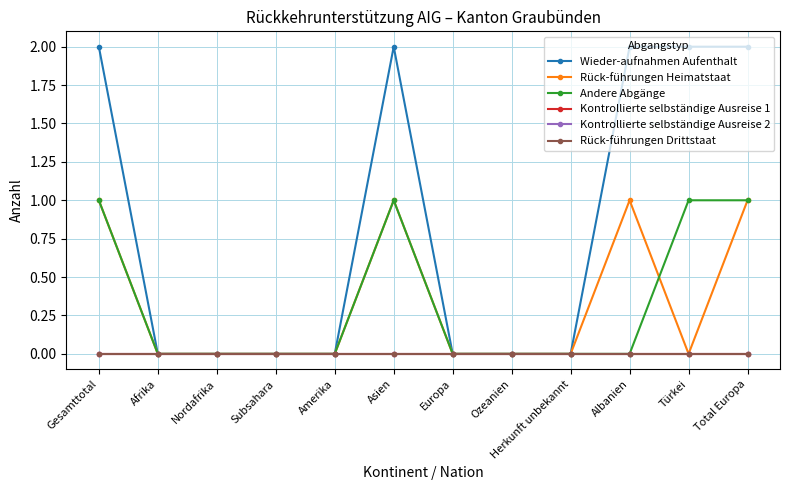

List the labels in order of Andere Abgänge value, smallest first.

Afrika, Nordafrika, Subsahara, Amerika, Europa, Ozeanien, Herkunft unbekannt, Albanien, Gesamttotal, Asien, Türkei, Total Europa